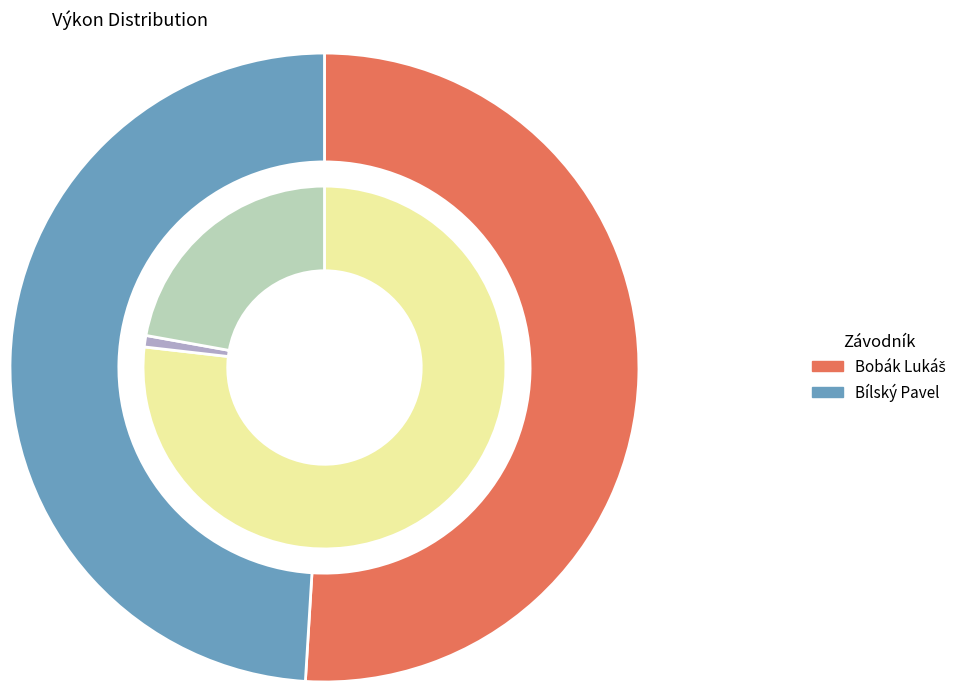

Which slice is the largest?

Bobák Lukáš